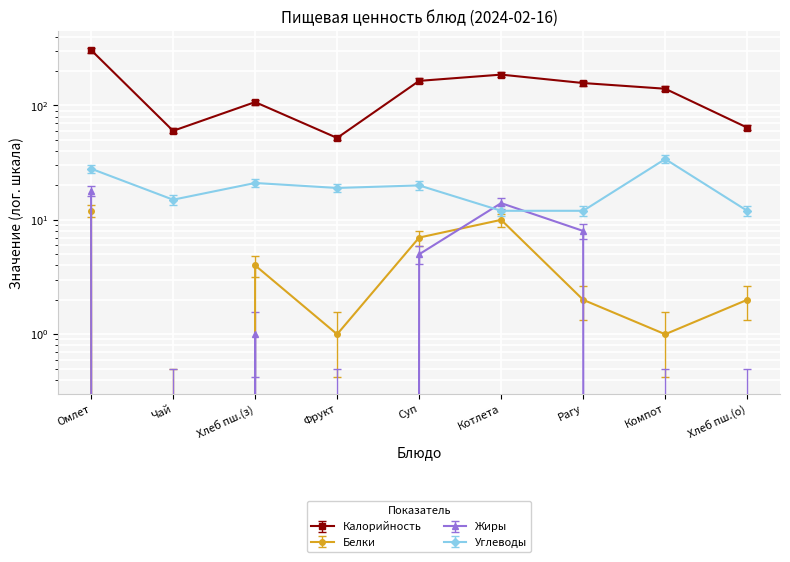

At which category is the sum across all series the highest?

Омлет